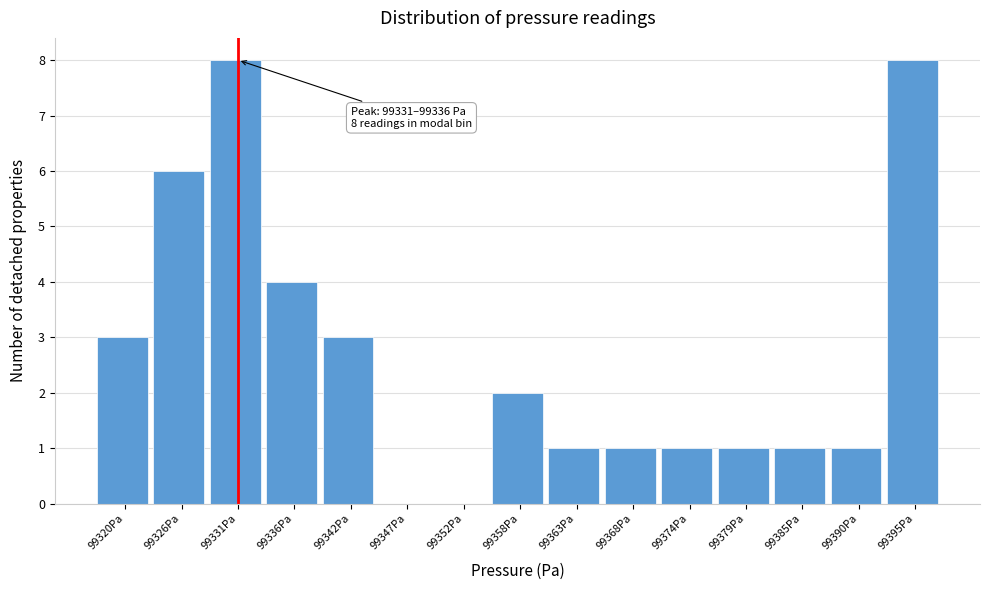

Reading left to right, transcribe all the data shown in this chart.

99320Pa=3	99326Pa=6	99331Pa=8	99336Pa=4	99342Pa=3	99347Pa=0	99352Pa=0	99358Pa=2	99363Pa=1	99368Pa=1	99374Pa=1	99379Pa=1	99385Pa=1	99390Pa=1	99395Pa=8